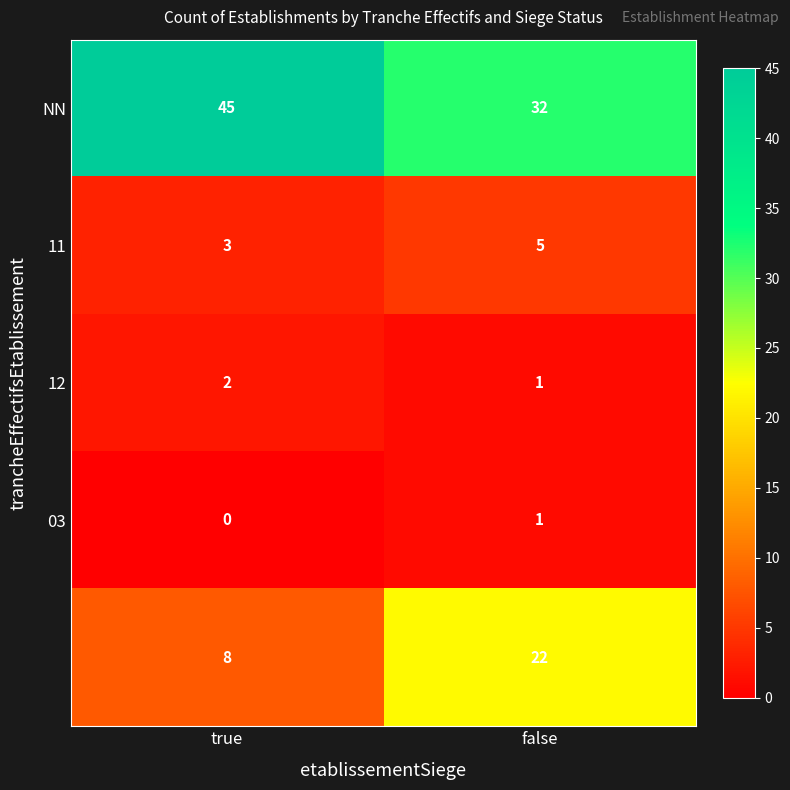

What is the spread (max minus min) of values at true?

45